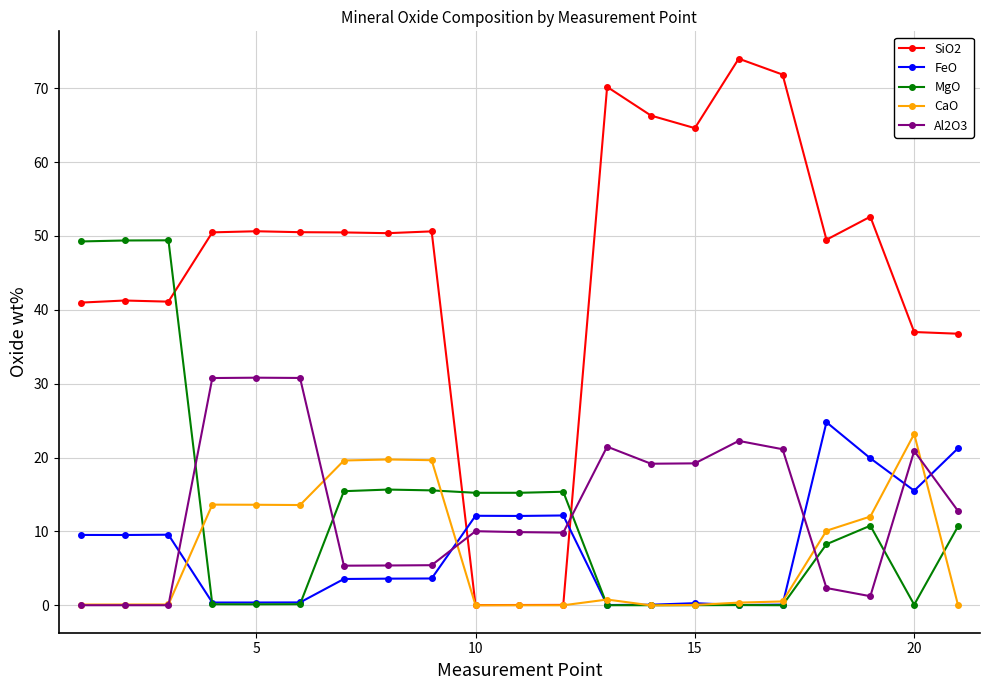

True or false: CaO has more than 1 interior local peaks.

True